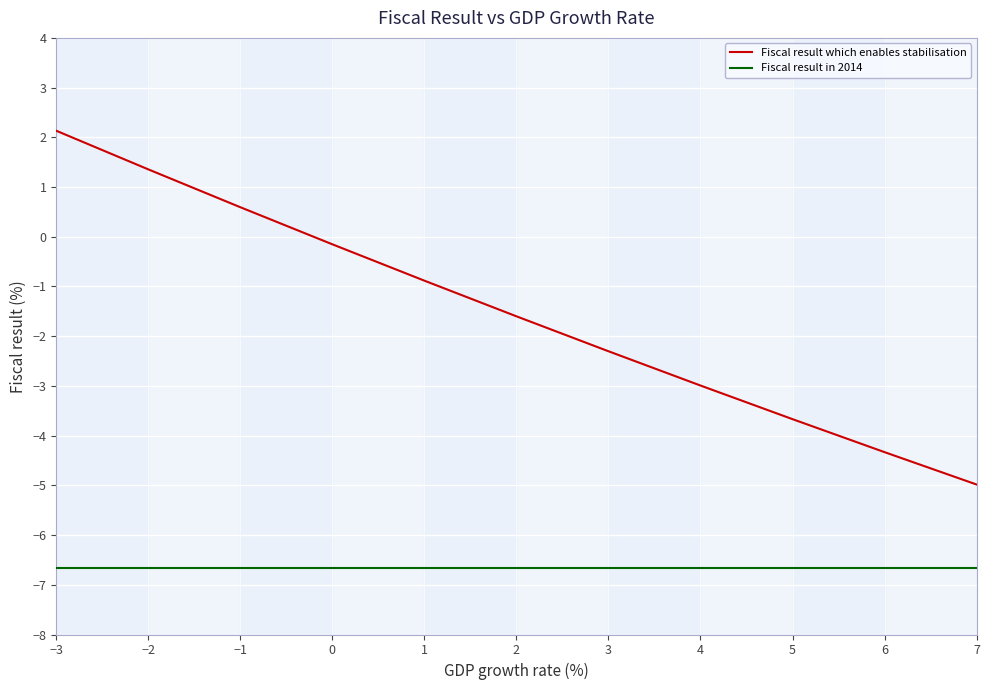

What is the total value across all series at 6?

-11.0